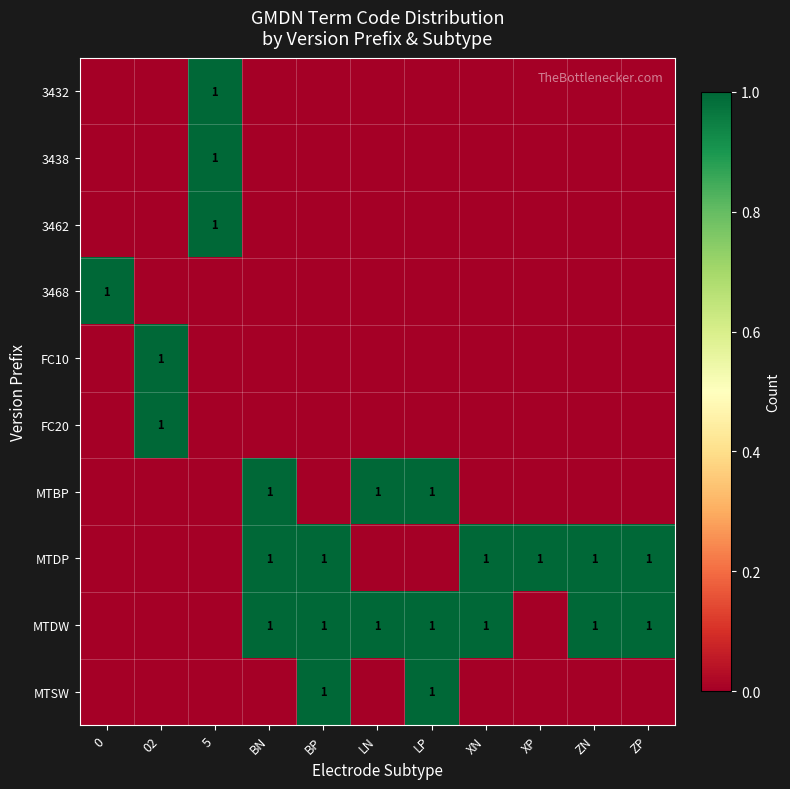

Is it true that FC20 equals 1 at 02?

True